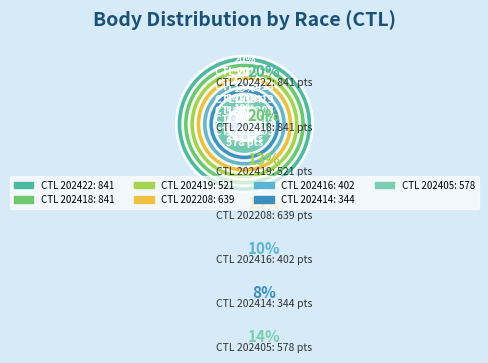

How many segments does this pie chart have?

7